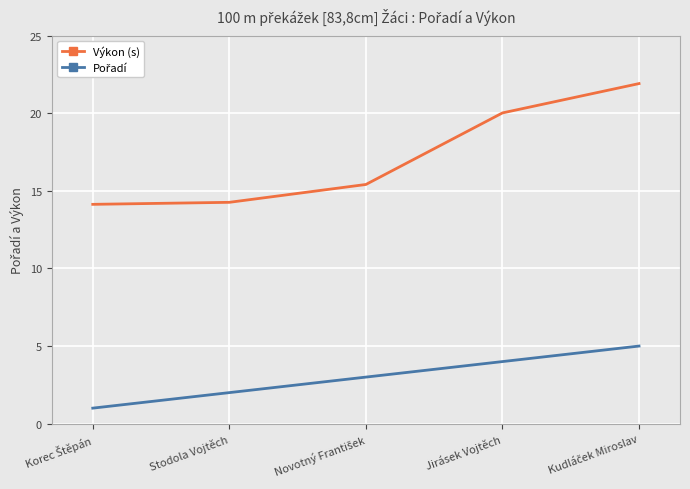

What is the difference between the second highest and minimum values in the Výkon (s) series?

5.9